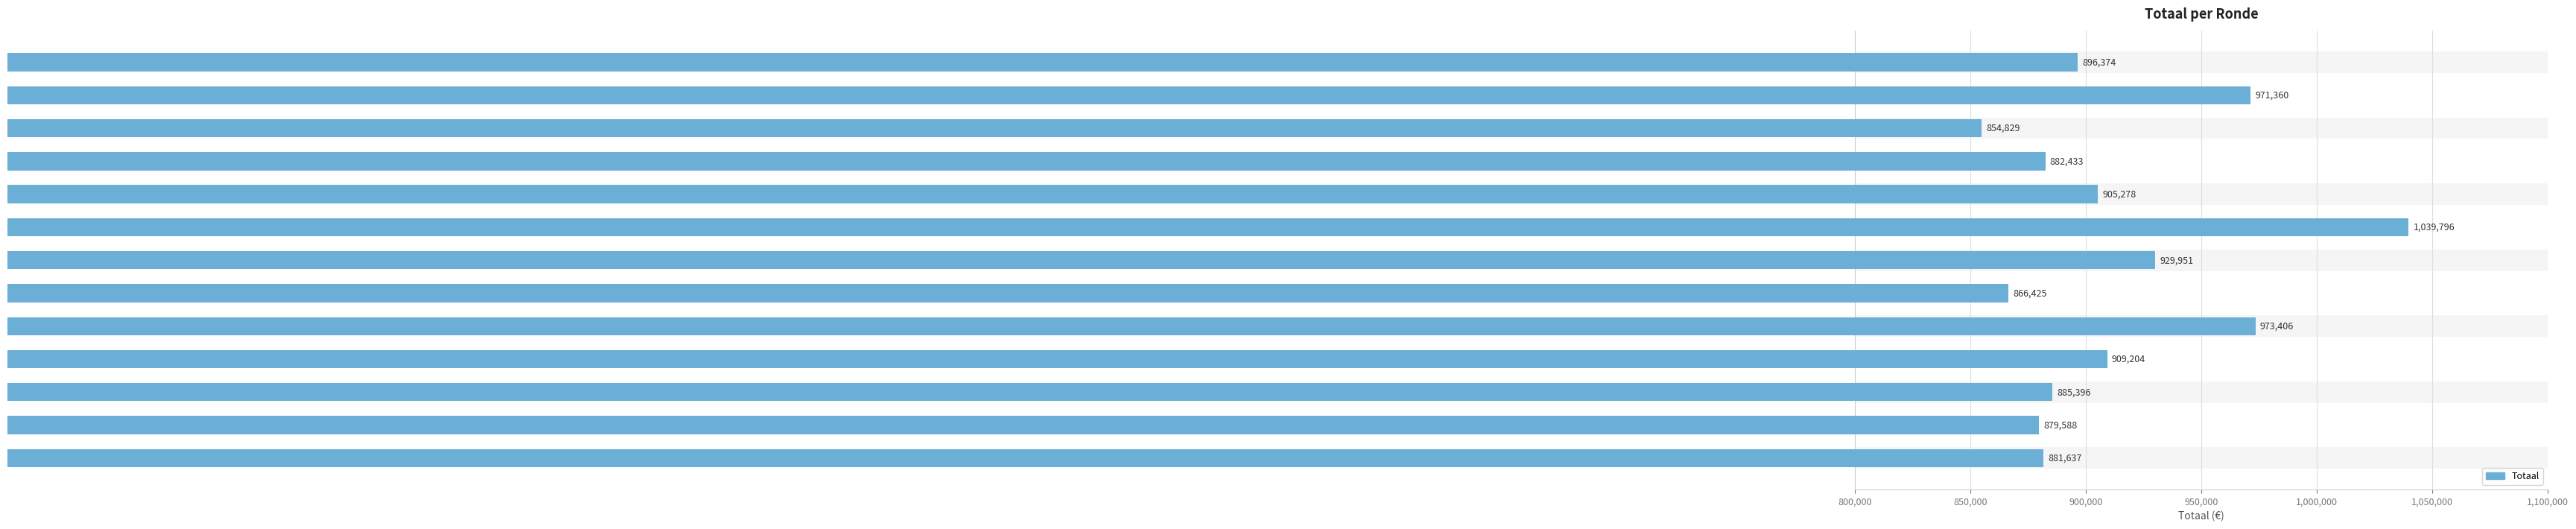

What is the label of the 1st bar from the bottom?

2019 opmaak